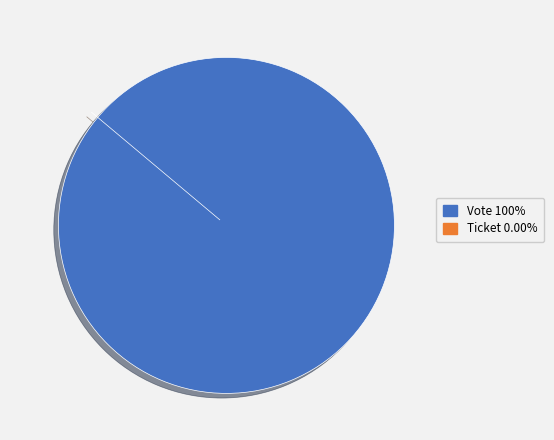

The Ticket slice represents 1% of the pie. True or false?

False